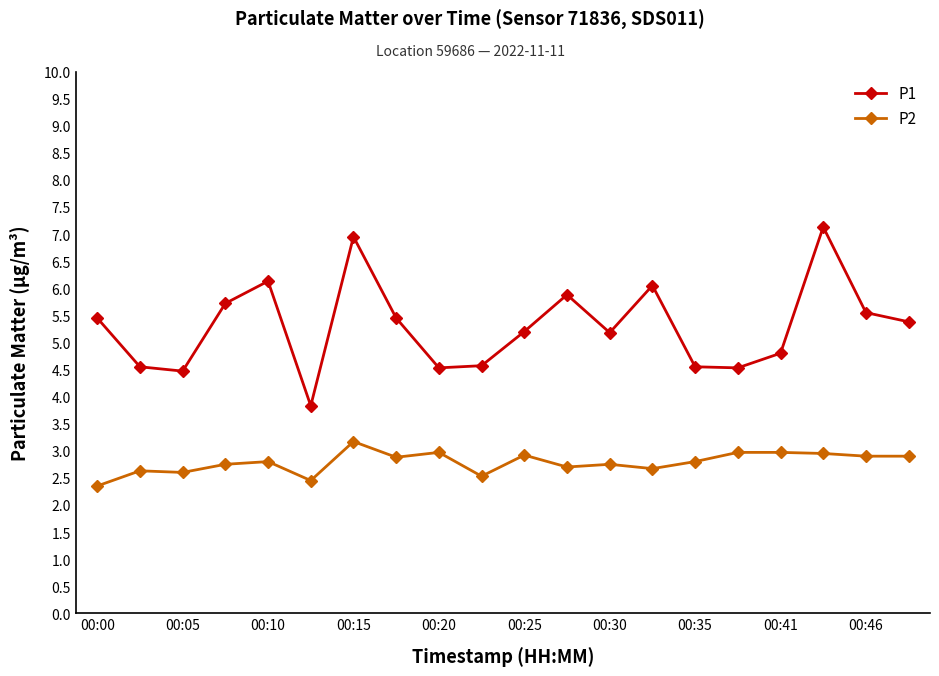

True or false: P1 has more than 1 points higher than both neighbors.

True